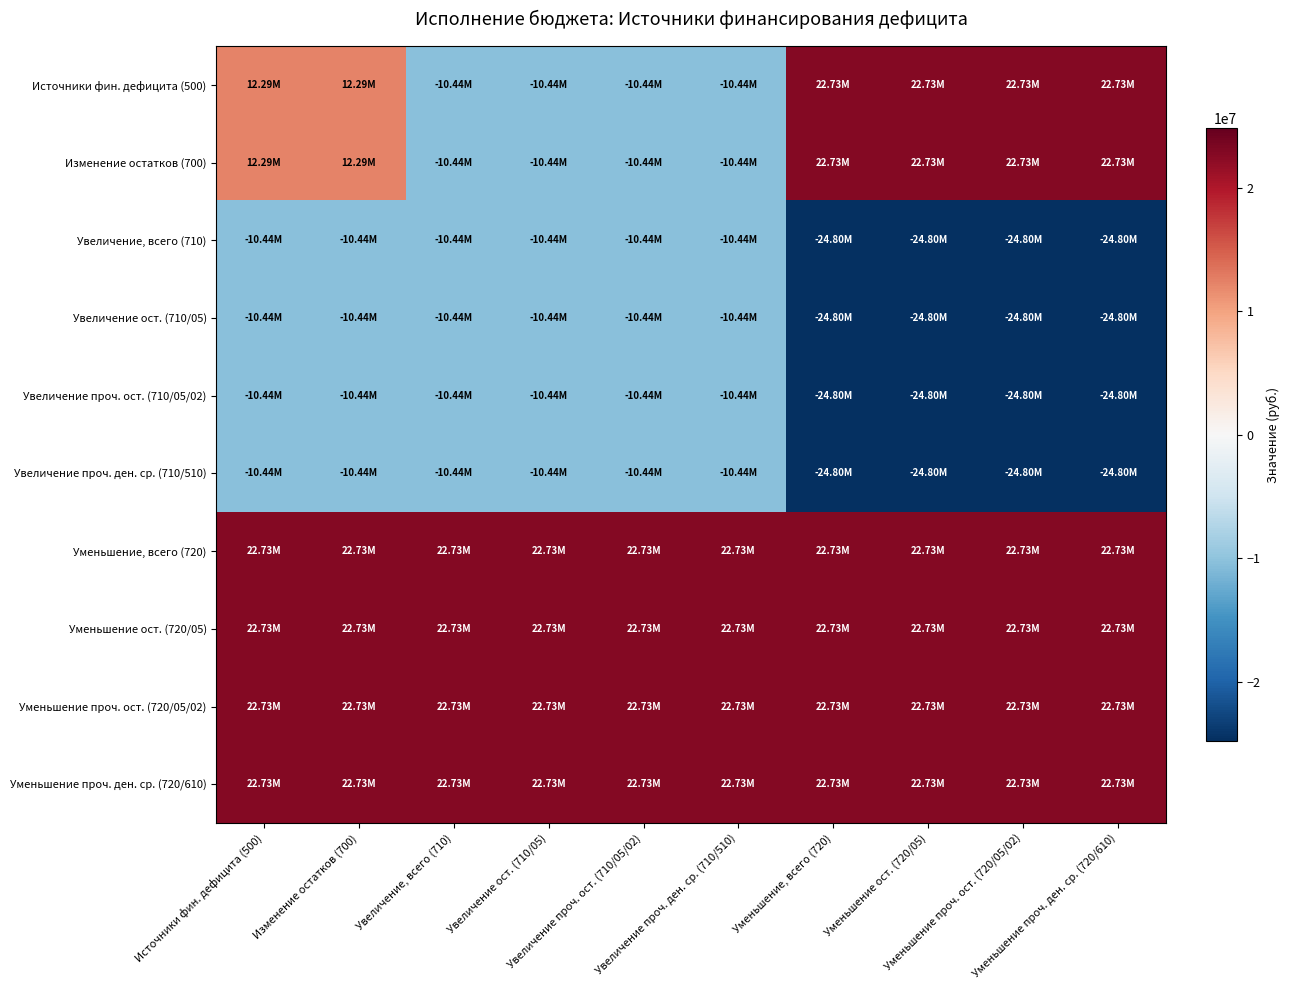

Reading left to right, extract all data points from this chart.

Источники фин. дефицита (500): Источники фин. дефицита (500)=12294392.3	Изменение остатков (700)=12294392.3	Увеличение, всего (710)=-10438033.9	Увеличение ост. (710/05)=-10438033.9	Увеличение проч. ост. (710/05/02)=-10438033.9	Увеличение проч. ден. ср. (710/510)=-10438033.9	Уменьшение, всего (720)=22732426.2	Уменьшение ост. (720/05)=22732426.2	Уменьшение проч. ост. (720/05/02)=22732426.2	Уменьшение проч. ден. ср. (720/610)=22732426.2
Изменение остатков (700): Источники фин. дефицита (500)=12294392.3	Изменение остатков (700)=12294392.3	Увеличение, всего (710)=-10438033.9	Увеличение ост. (710/05)=-10438033.9	Увеличение проч. ост. (710/05/02)=-10438033.9	Увеличение проч. ден. ср. (710/510)=-10438033.9	Уменьшение, всего (720)=22732426.2	Уменьшение ост. (720/05)=22732426.2	Уменьшение проч. ост. (720/05/02)=22732426.2	Уменьшение проч. ден. ср. (720/610)=22732426.2
Увеличение, всего (710): Источники фин. дефицита (500)=-10438033.9	Изменение остатков (700)=-10438033.9	Увеличение, всего (710)=-10438033.9	Увеличение ост. (710/05)=-10438033.9	Увеличение проч. ост. (710/05/02)=-10438033.9	Увеличение проч. ден. ср. (710/510)=-10438033.9	Уменьшение, всего (720)=-24798793.8	Уменьшение ост. (720/05)=-24798793.8	Уменьшение проч. ост. (720/05/02)=-24798793.8	Уменьшение проч. ден. ср. (720/610)=-24798793.8
Увеличение ост. (710/05): Источники фин. дефицита (500)=-10438033.9	Изменение остатков (700)=-10438033.9	Увеличение, всего (710)=-10438033.9	Увеличение ост. (710/05)=-10438033.9	Увеличение проч. ост. (710/05/02)=-10438033.9	Увеличение проч. ден. ср. (710/510)=-10438033.9	Уменьшение, всего (720)=-24798793.8	Уменьшение ост. (720/05)=-24798793.8	Уменьшение проч. ост. (720/05/02)=-24798793.8	Уменьшение проч. ден. ср. (720/610)=-24798793.8
Увеличение проч. ост. (710/05/02): Источники фин. дефицита (500)=-10438033.9	Изменение остатков (700)=-10438033.9	Увеличение, всего (710)=-10438033.9	Увеличение ост. (710/05)=-10438033.9	Увеличение проч. ост. (710/05/02)=-10438033.9	Увеличение проч. ден. ср. (710/510)=-10438033.9	Уменьшение, всего (720)=-24798793.8	Уменьшение ост. (720/05)=-24798793.8	Уменьшение проч. ост. (720/05/02)=-24798793.8	Уменьшение проч. ден. ср. (720/610)=-24798793.8
Увеличение проч. ден. ср. (710/510): Источники фин. дефицита (500)=-10438033.9	Изменение остатков (700)=-10438033.9	Увеличение, всего (710)=-10438033.9	Увеличение ост. (710/05)=-10438033.9	Увеличение проч. ост. (710/05/02)=-10438033.9	Увеличение проч. ден. ср. (710/510)=-10438033.9	Уменьшение, всего (720)=-24798793.8	Уменьшение ост. (720/05)=-24798793.8	Уменьшение проч. ост. (720/05/02)=-24798793.8	Уменьшение проч. ден. ср. (720/610)=-24798793.8
Уменьшение, всего (720): Источники фин. дефицита (500)=22732426.2	Изменение остатков (700)=22732426.2	Увеличение, всего (710)=22732426.2	Увеличение ост. (710/05)=22732426.2	Увеличение проч. ост. (710/05/02)=22732426.2	Увеличение проч. ден. ср. (710/510)=22732426.2	Уменьшение, всего (720)=22732426.2	Уменьшение ост. (720/05)=22732426.2	Уменьшение проч. ост. (720/05/02)=22732426.2	Уменьшение проч. ден. ср. (720/610)=22732426.2
Уменьшение ост. (720/05): Источники фин. дефицита (500)=22732426.2	Изменение остатков (700)=22732426.2	Увеличение, всего (710)=22732426.2	Увеличение ост. (710/05)=22732426.2	Увеличение проч. ост. (710/05/02)=22732426.2	Увеличение проч. ден. ср. (710/510)=22732426.2	Уменьшение, всего (720)=22732426.2	Уменьшение ост. (720/05)=22732426.2	Уменьшение проч. ост. (720/05/02)=22732426.2	Уменьшение проч. ден. ср. (720/610)=22732426.2
Уменьшение проч. ост. (720/05/02): Источники фин. дефицита (500)=22732426.2	Изменение остатков (700)=22732426.2	Увеличение, всего (710)=22732426.2	Увеличение ост. (710/05)=22732426.2	Увеличение проч. ост. (710/05/02)=22732426.2	Увеличение проч. ден. ср. (710/510)=22732426.2	Уменьшение, всего (720)=22732426.2	Уменьшение ост. (720/05)=22732426.2	Уменьшение проч. ост. (720/05/02)=22732426.2	Уменьшение проч. ден. ср. (720/610)=22732426.2
Уменьшение проч. ден. ср. (720/610): Источники фин. дефицита (500)=22732426.2	Изменение остатков (700)=22732426.2	Увеличение, всего (710)=22732426.2	Увеличение ост. (710/05)=22732426.2	Увеличение проч. ост. (710/05/02)=22732426.2	Увеличение проч. ден. ср. (710/510)=22732426.2	Уменьшение, всего (720)=22732426.2	Уменьшение ост. (720/05)=22732426.2	Уменьшение проч. ост. (720/05/02)=22732426.2	Уменьшение проч. ден. ср. (720/610)=22732426.2